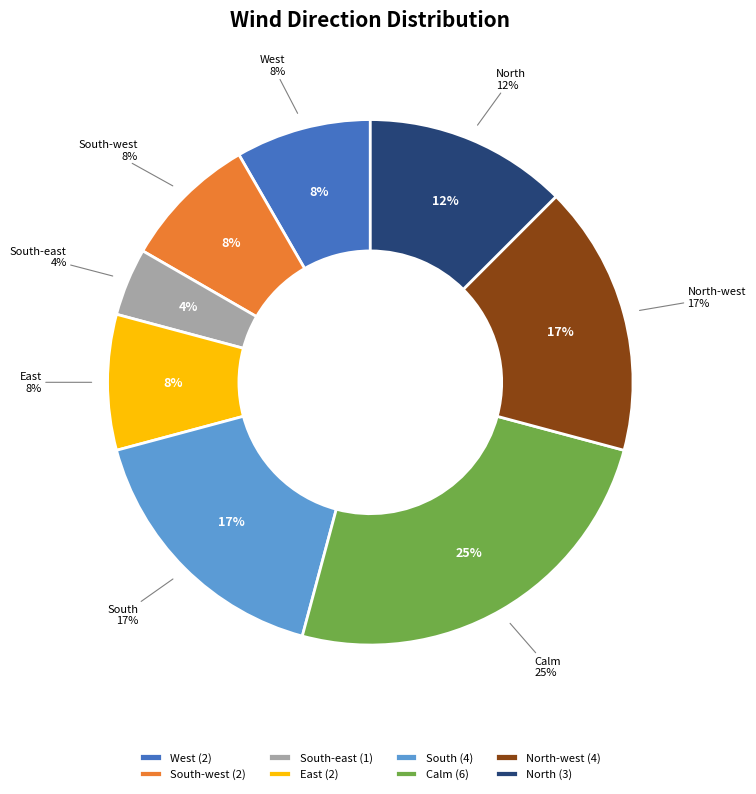

Does East account for over 50% of the chart?

No